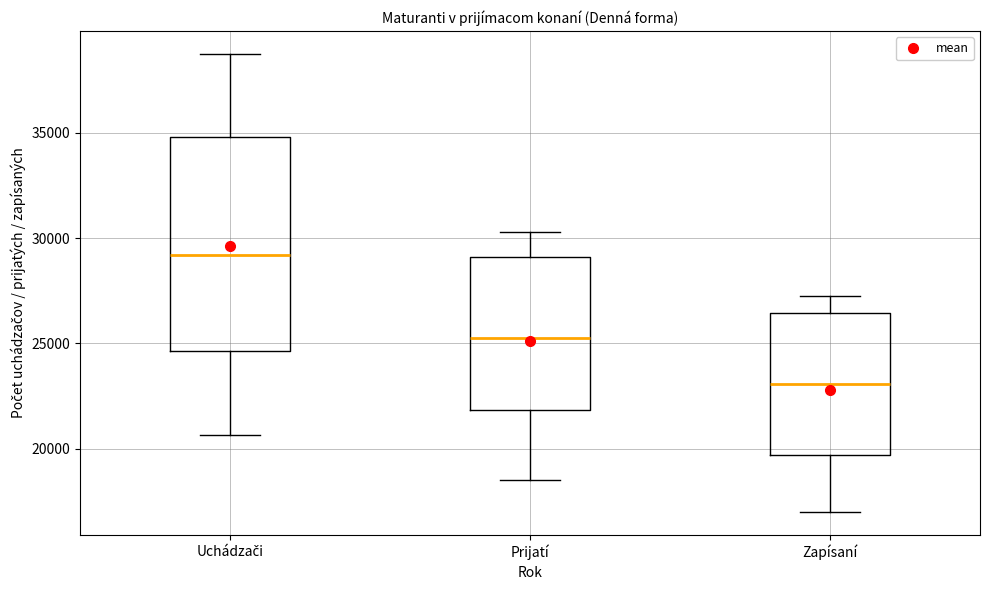

Comparing the boxes themselves (not the whiskers), which one is the tallest?

Uchádzači